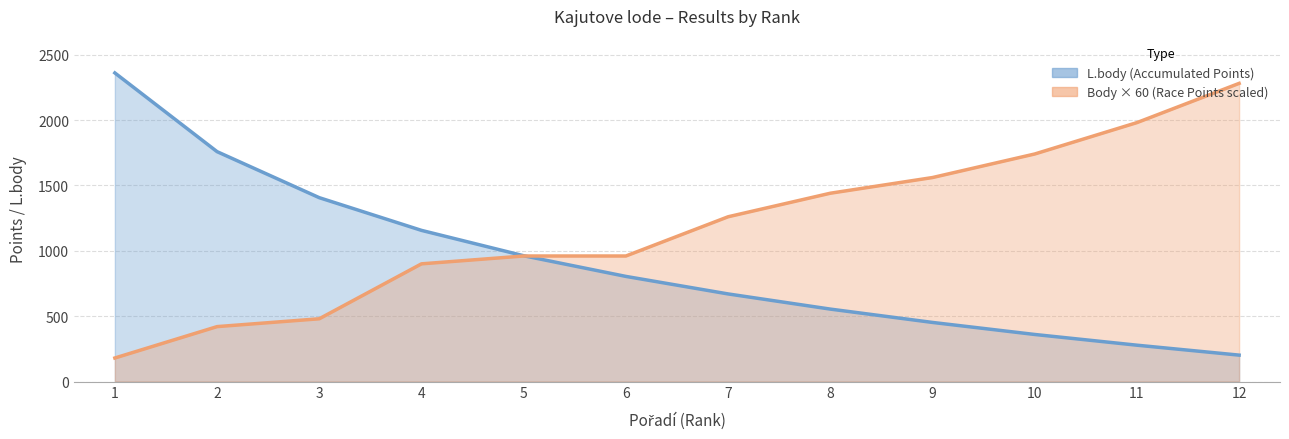

Rank the series by their maximum value, from lowest to highest.

Body × 60 line, L.body line